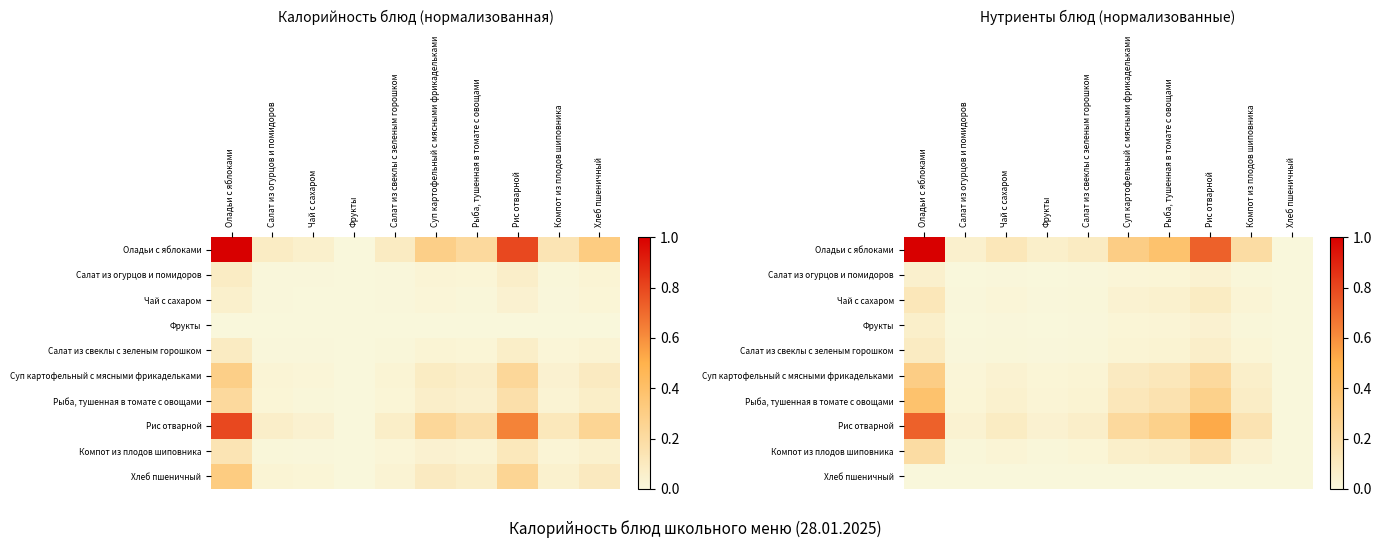

How many categories are shown in the chart?

10